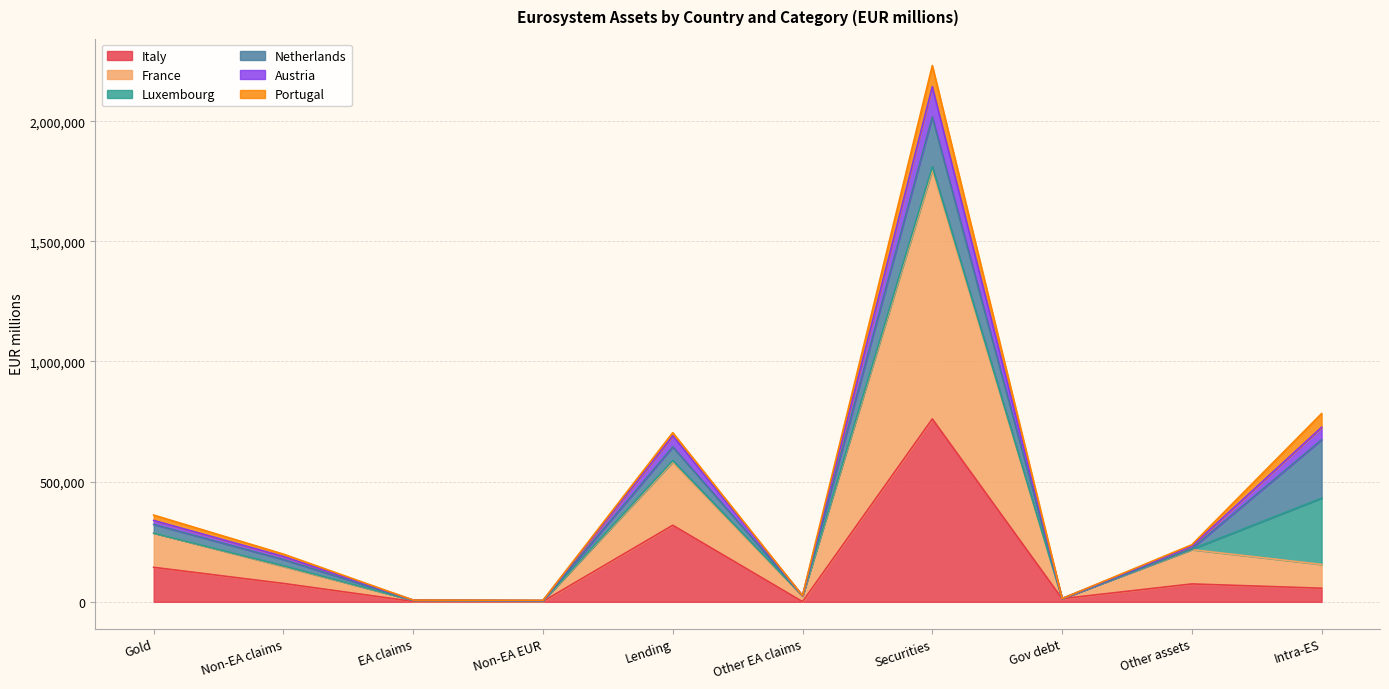

At which label does Italy reach its peak?

Securities